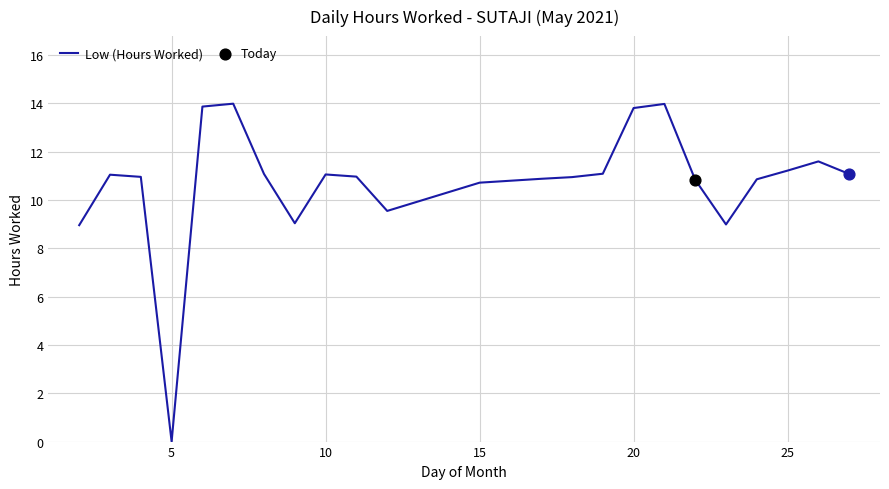

What is the maximum value shown in the chart?

14.0